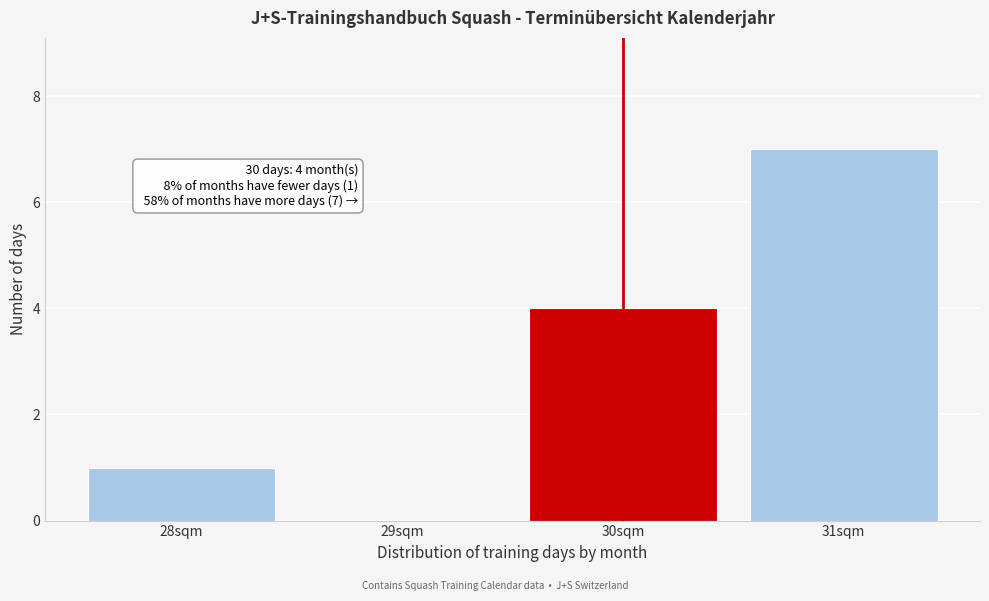

Reading left to right, list all the values displayed in this chart.

28sqm=1	29sqm=0	30sqm=4	31sqm=7